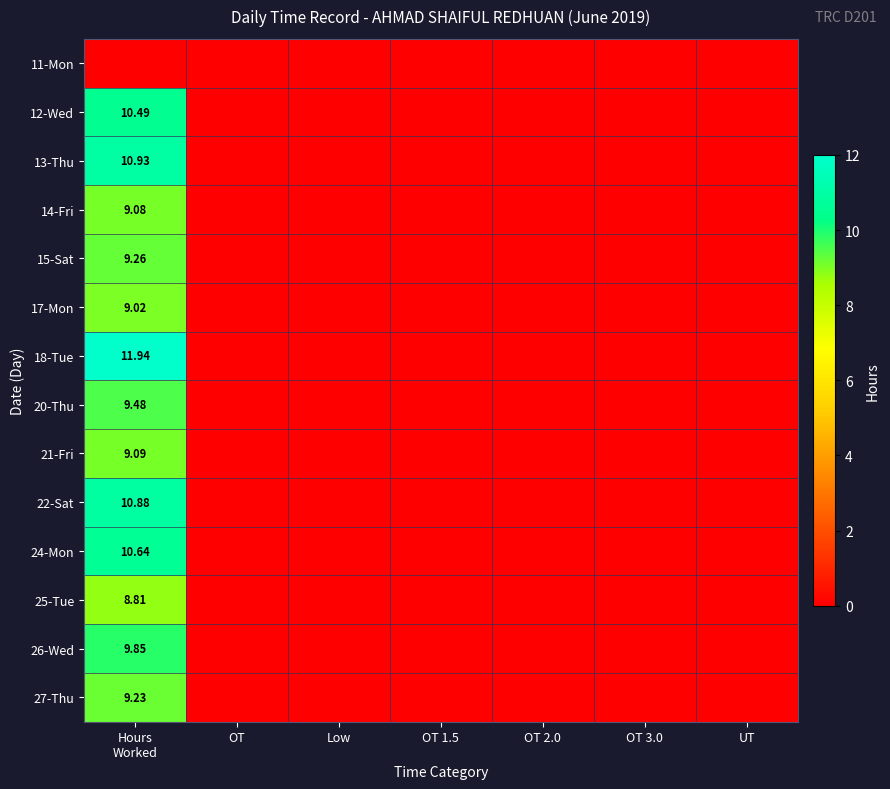

At which category is the sum across all series the highest?

Hours
Worked